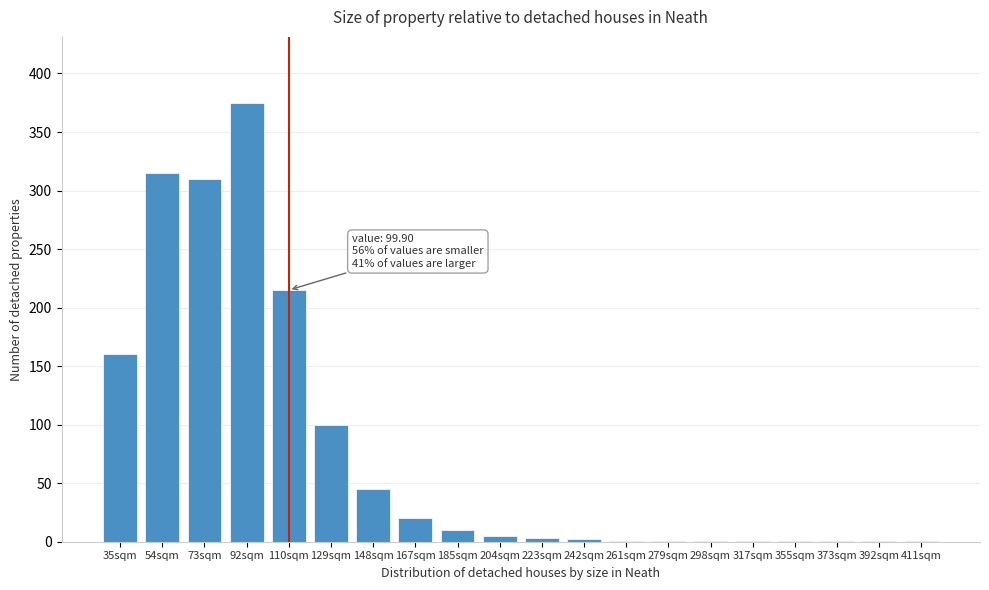

Is it true that the value at 54sqm is 71?

False